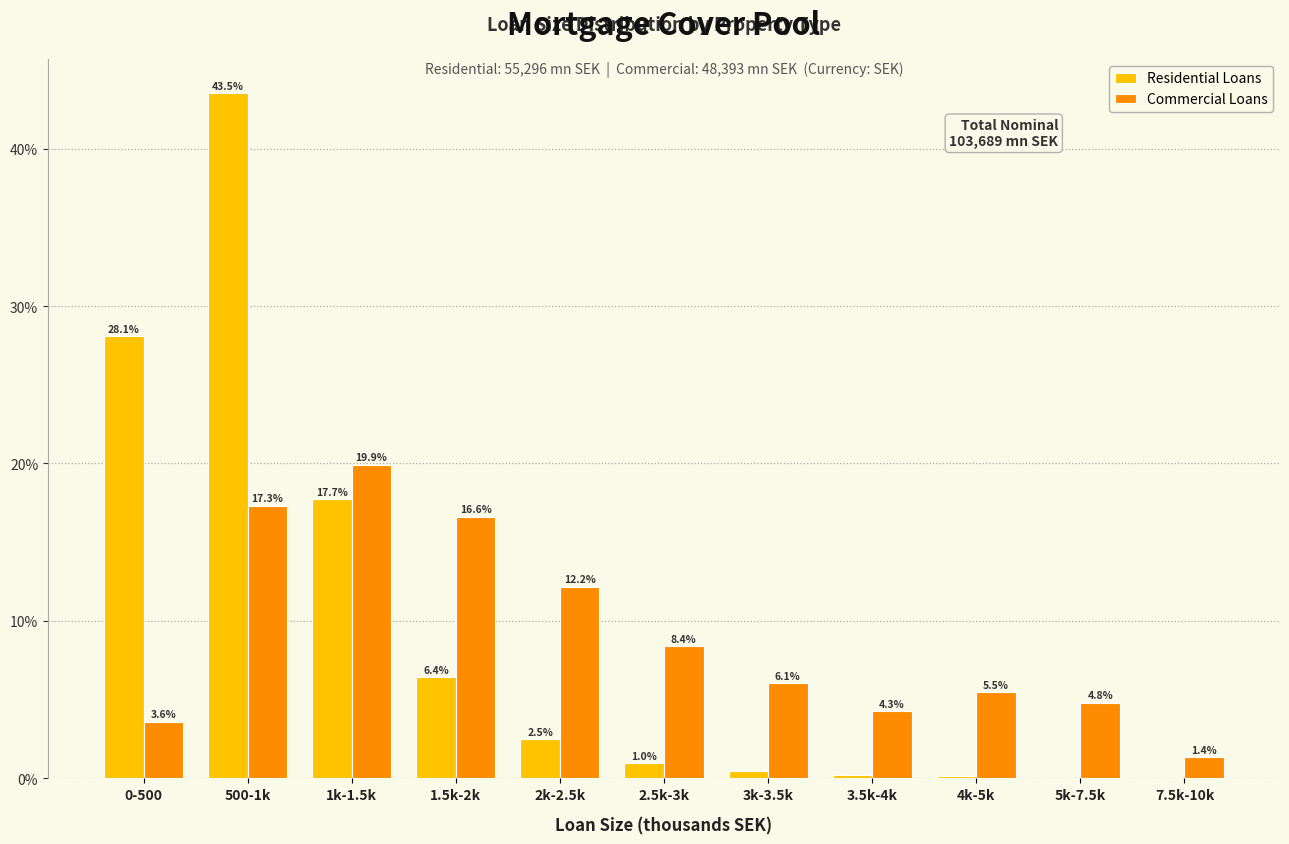

Is the value of Commercial Loans at 1k-1.5k greater than the value of Residential Loans at 0-500?

No